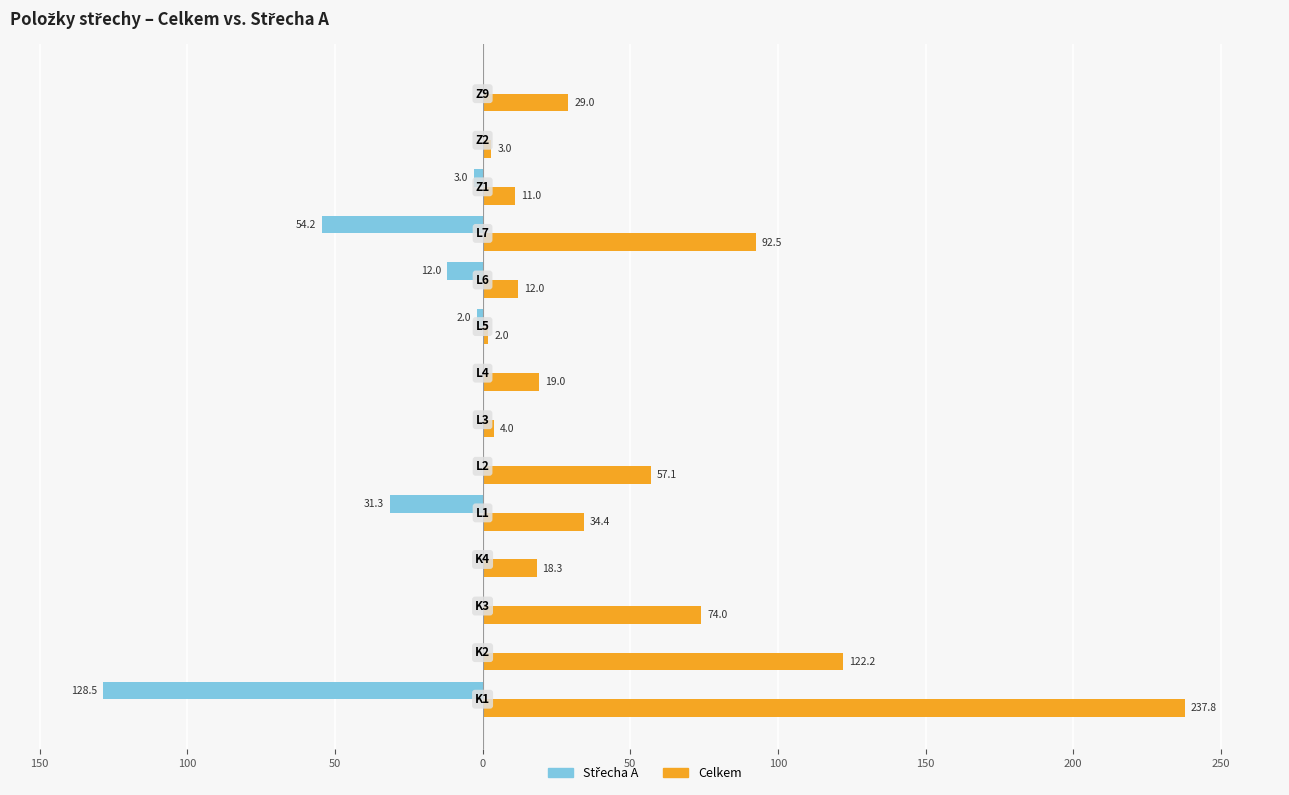

What are all the series names shown in the legend?

Střecha A, Celkem